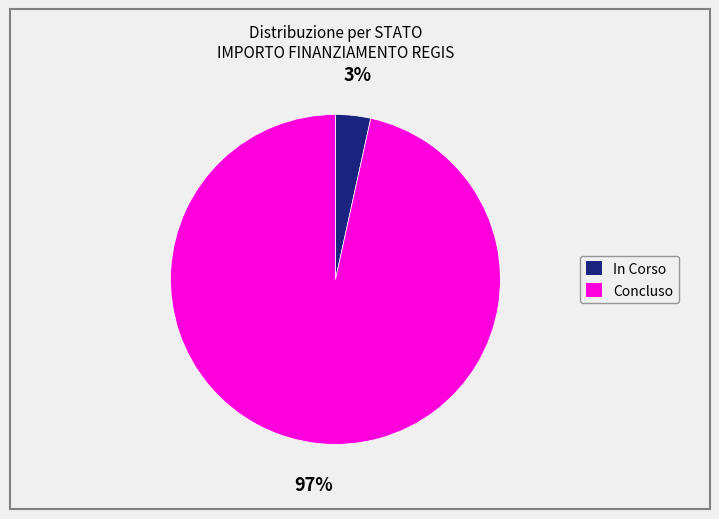

To the nearest percent, what is the average slice percentage?

50%